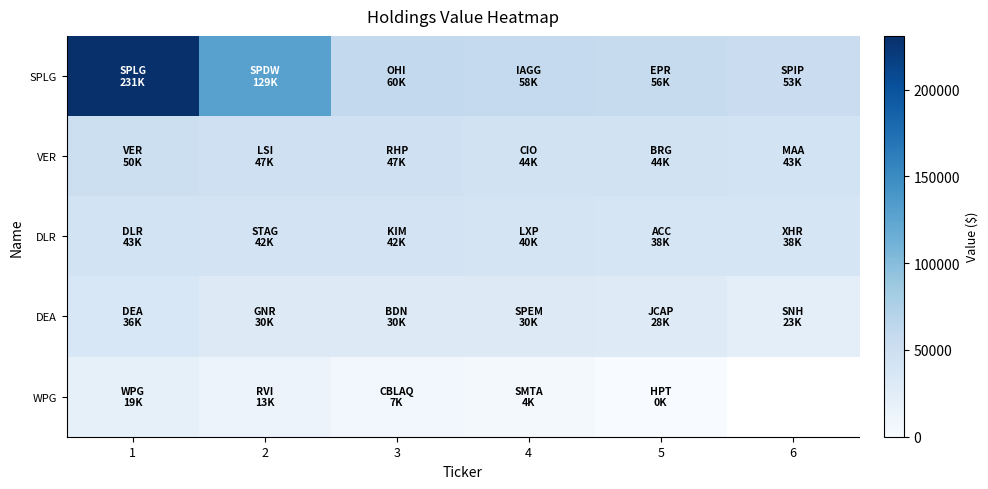

What is the lowest value of the DEA series?

23000.0